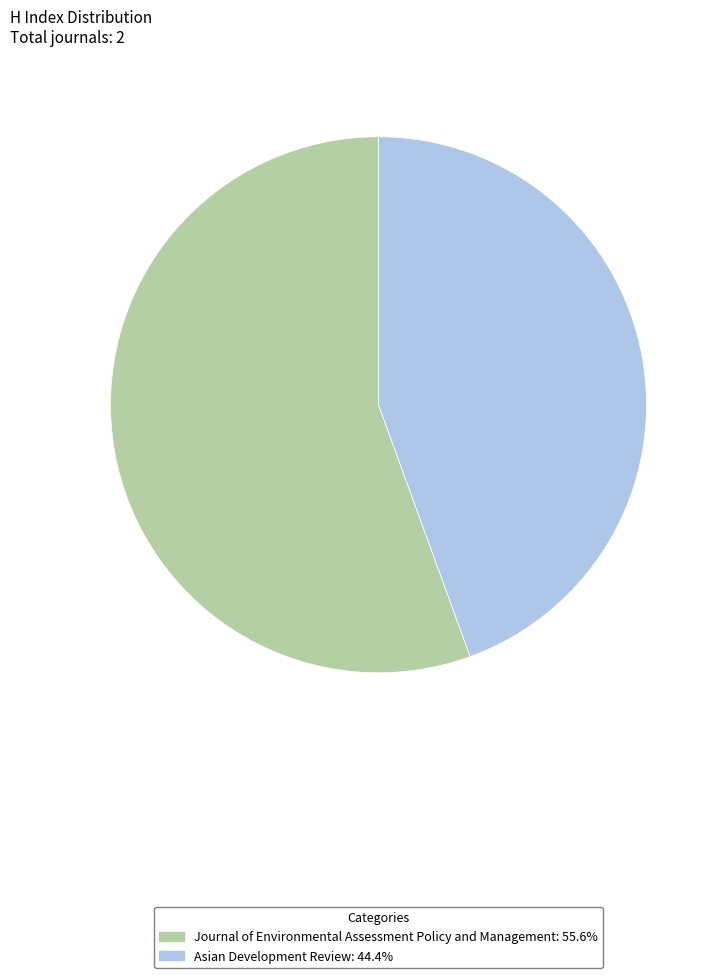

Count the number of slices in the pie.

2